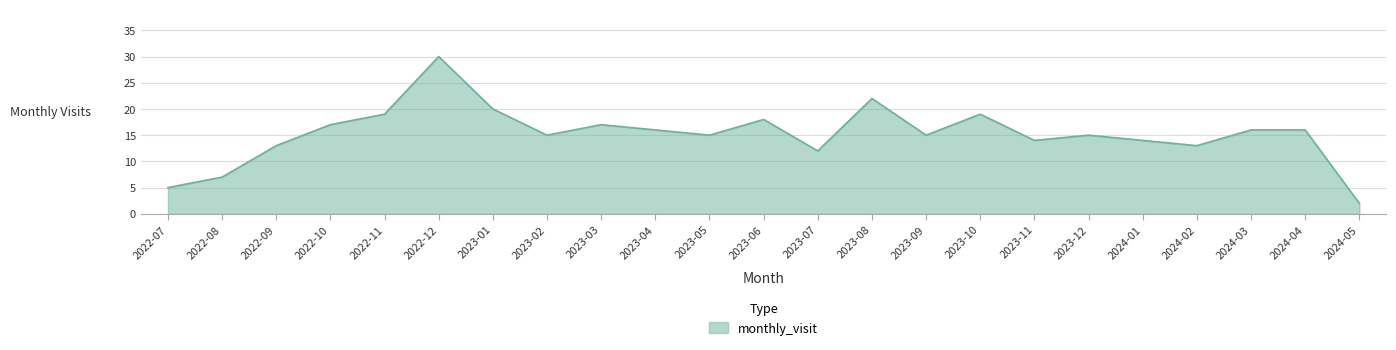

At which category does the chart reach its minimum across all series?

2024-05